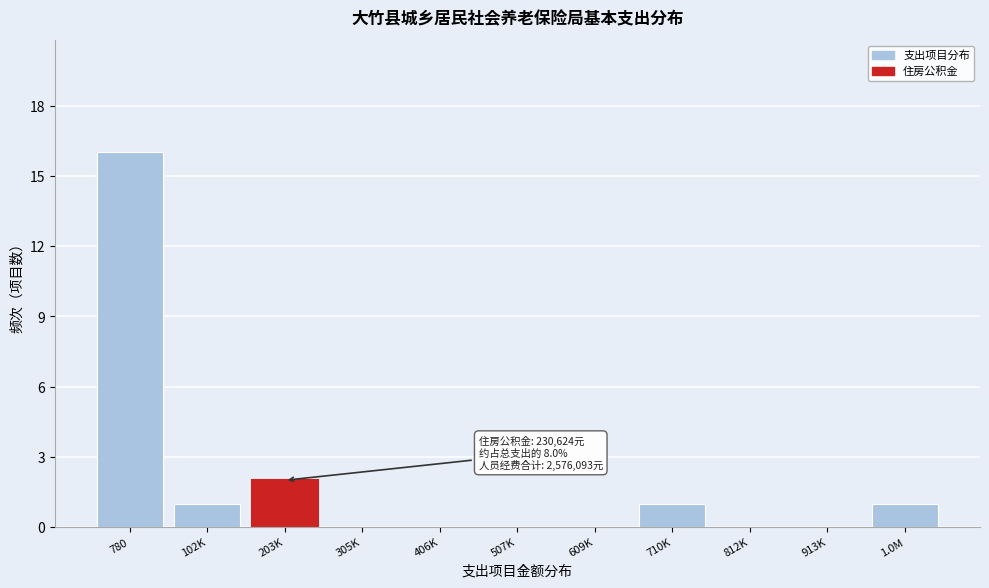

Reading right to left, transcribe all the data shown in this chart.

1.0M=1	913K=0	812K=0	710K=1	609K=0	507K=0	406K=0	305K=0	203K=2	102K=1	780=16